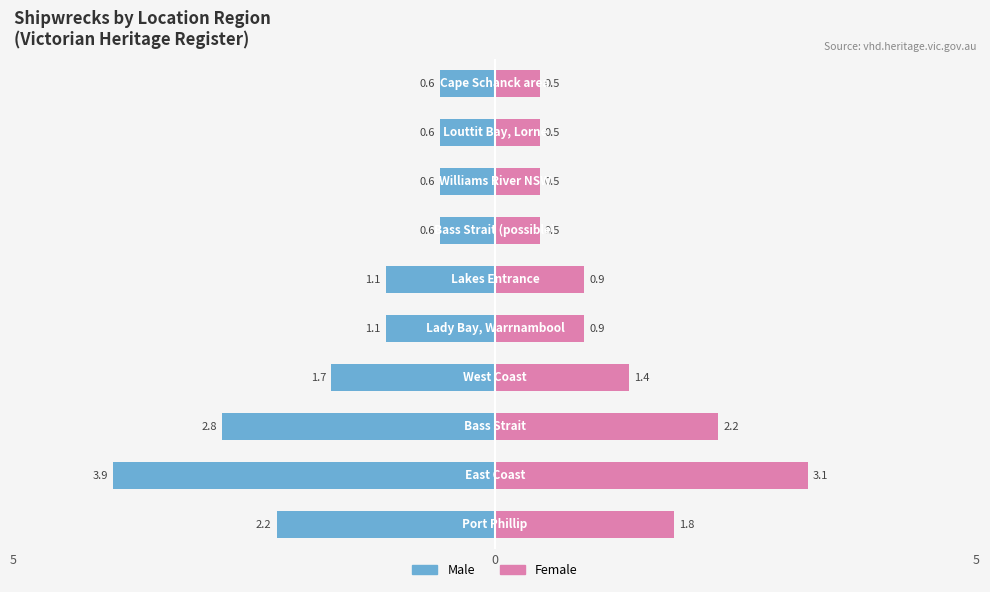

How many data points does each series have?

10